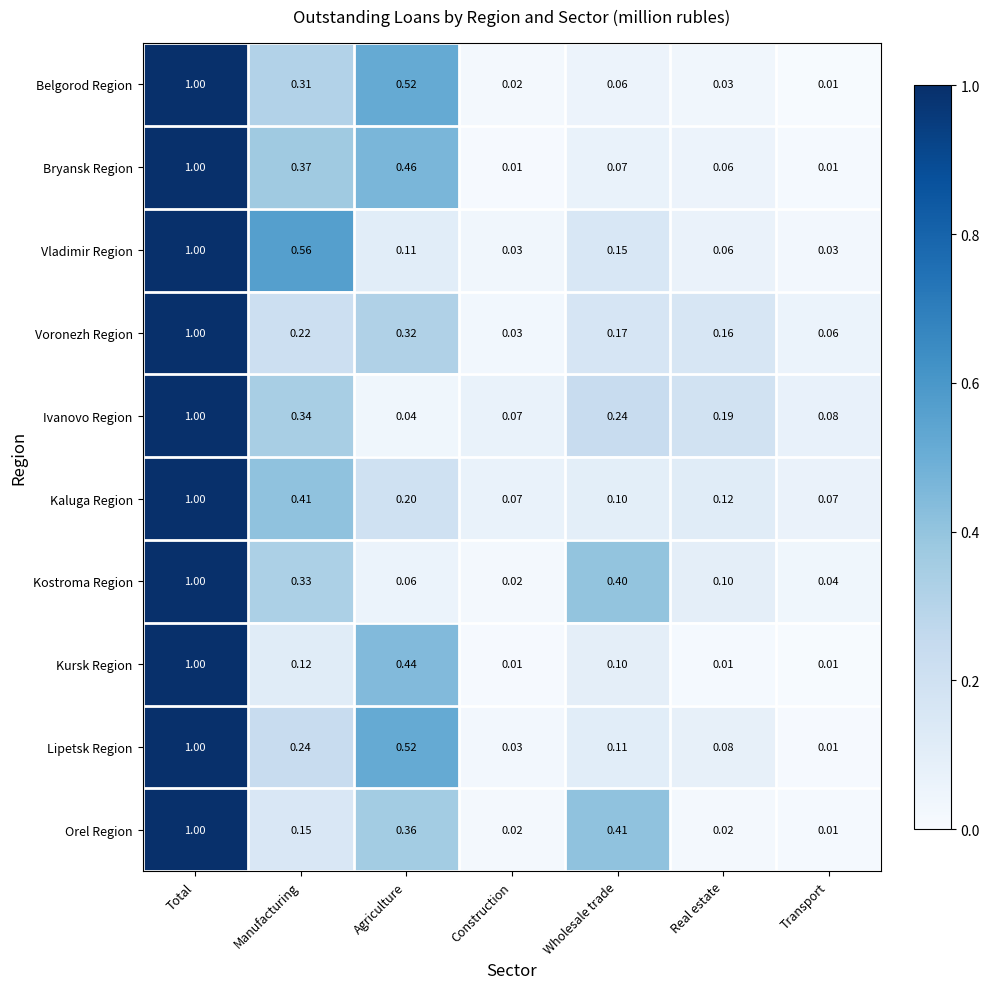

Between Agriculture and Real estate, which series saw the biggest shift?

Belgorod Region